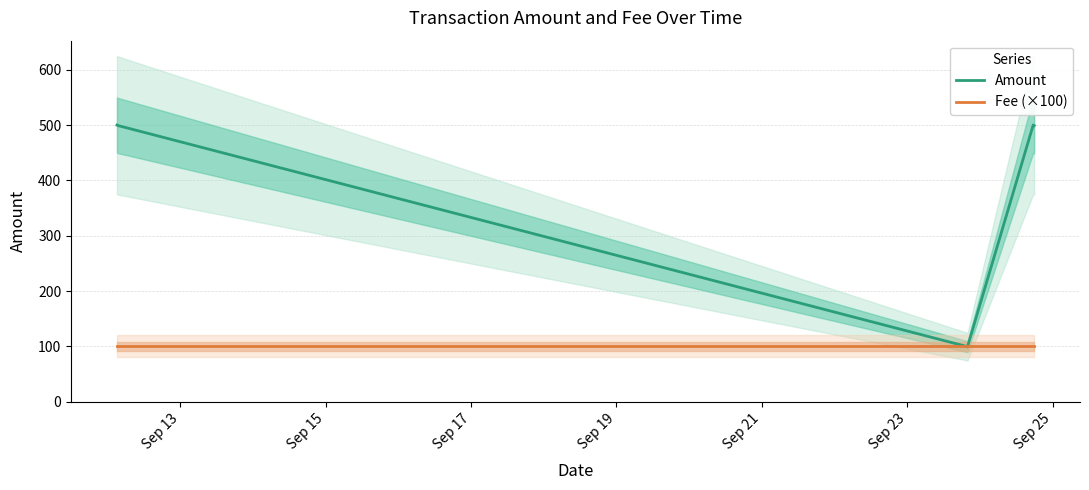

What is the maximum value for Amount?

500